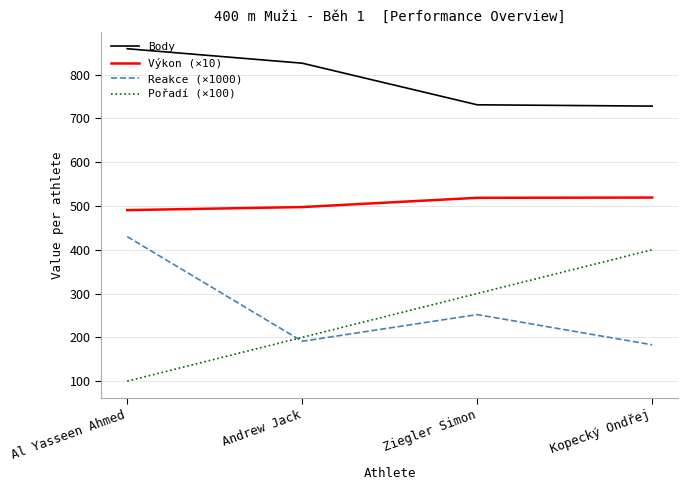

How many distinct data groups are displayed?

4